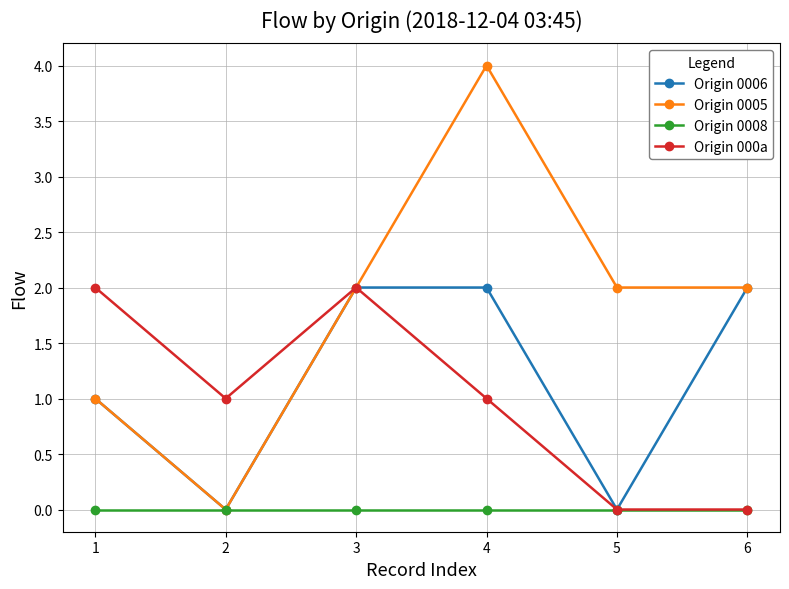

At which category is the sum across all series the highest?

4